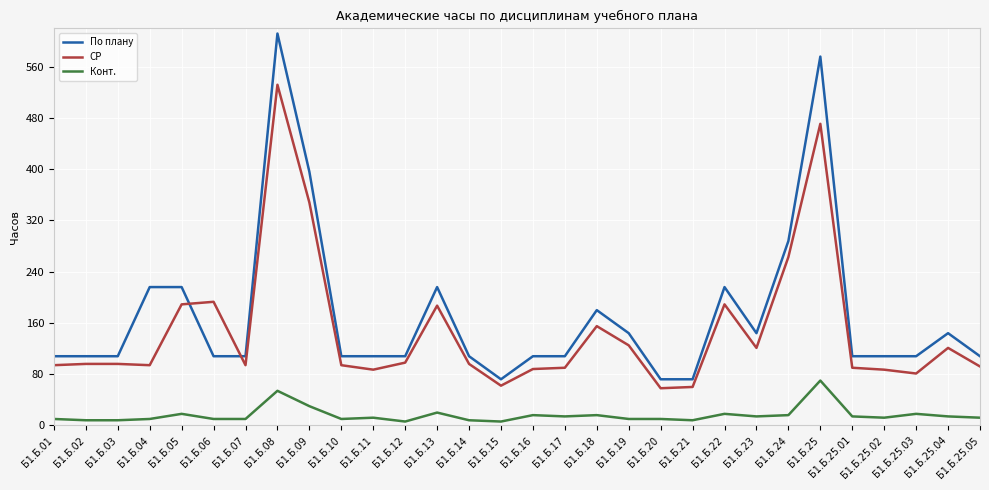

List the series in order of their peak value, highest first.

По плану, СР, Конт.